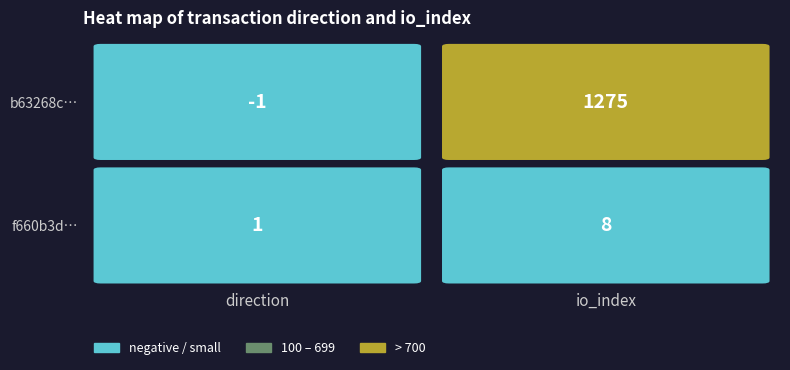

The b63268c65df6d663074a06951948a130f0220ea series shows -1 at 0. True or false?

True